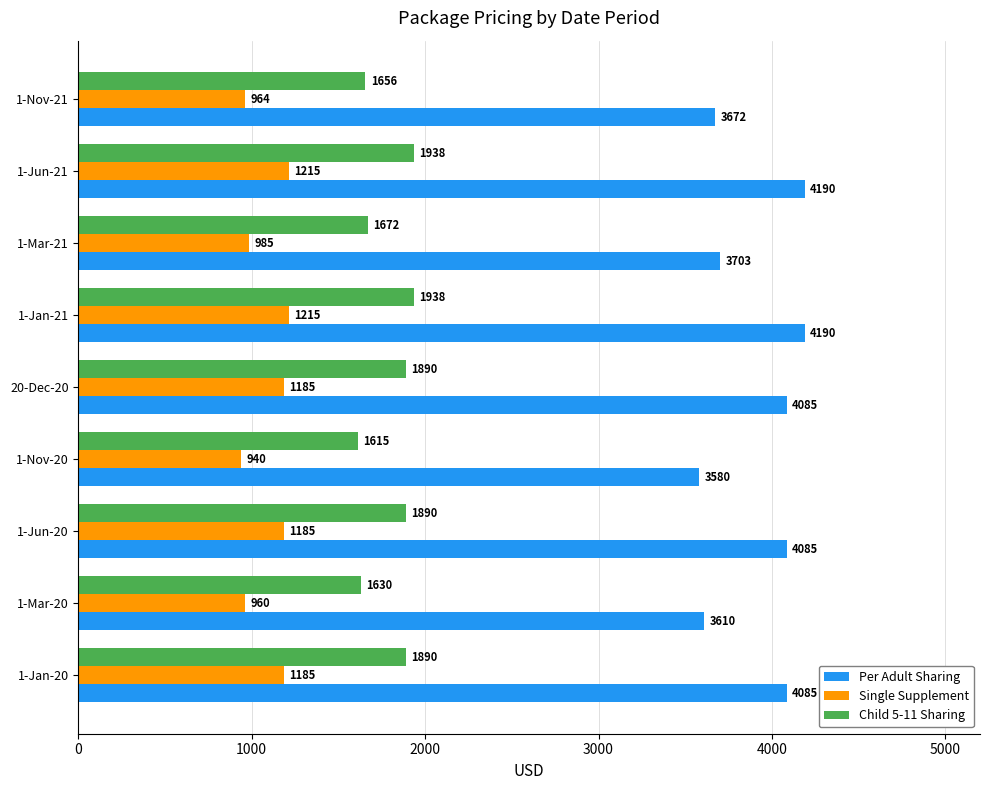

What is the difference between the maximum and second lowest values in the Per Adult Sharing series?

580